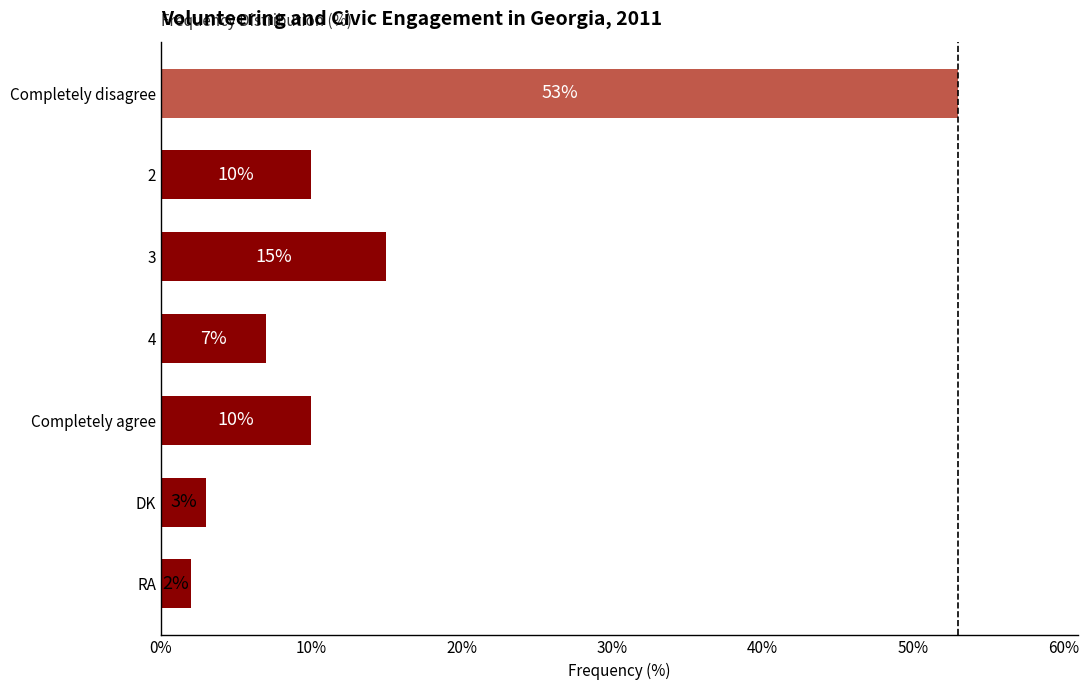

What is the difference between the second highest and minimum values?

13